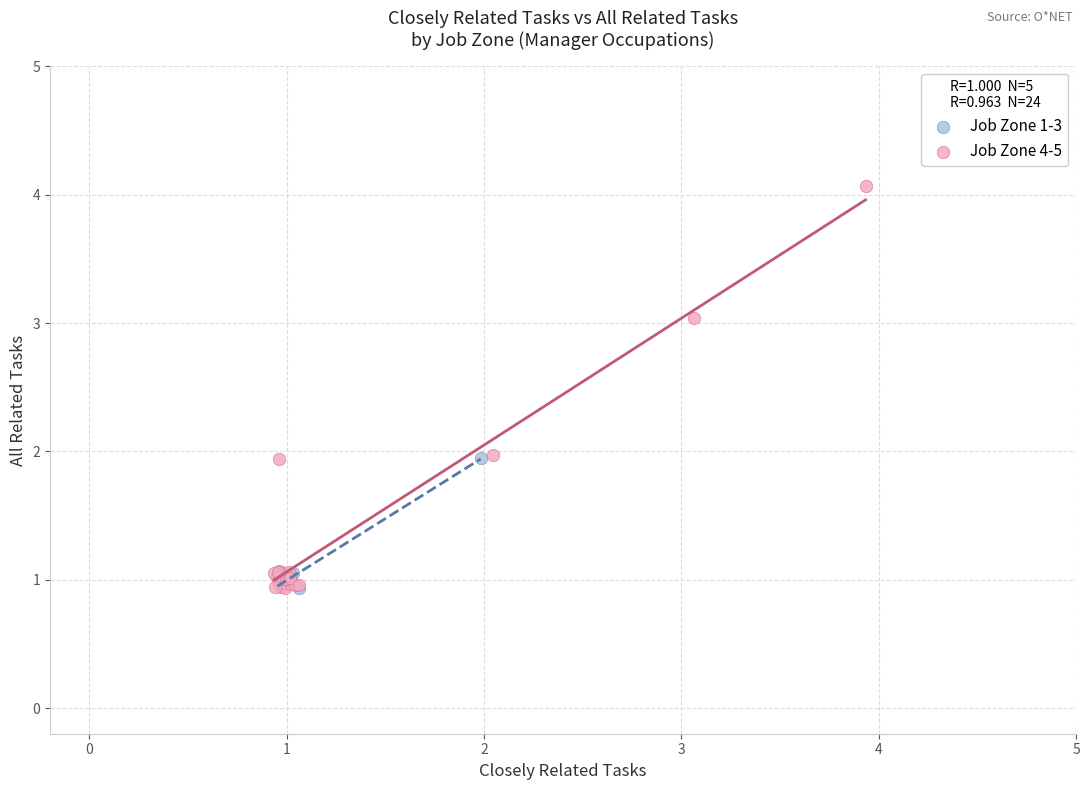

Which series has the widest spread of Y values?

Job Zone 4-5